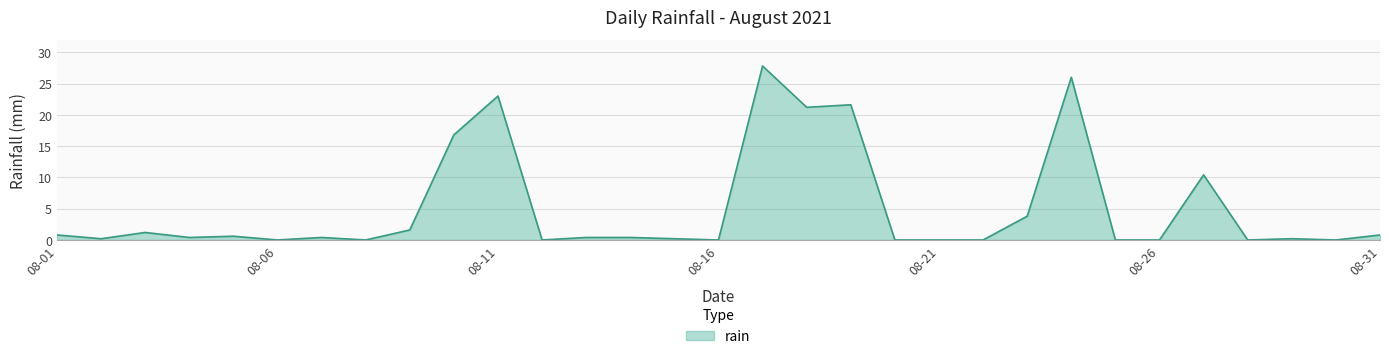

Reading left to right, extract all data points from this chart.

0.8	0.2	1.2	0.4	0.6	0.0	0.4	0.0	1.6	16.8	23.0	0.0	0.4	0.4	0.2	0.0	27.8	21.2	21.6	0.0	0.0	0.0	3.8	26.0	0.0	0.0	10.4	0.0	0.2	0.0	0.8